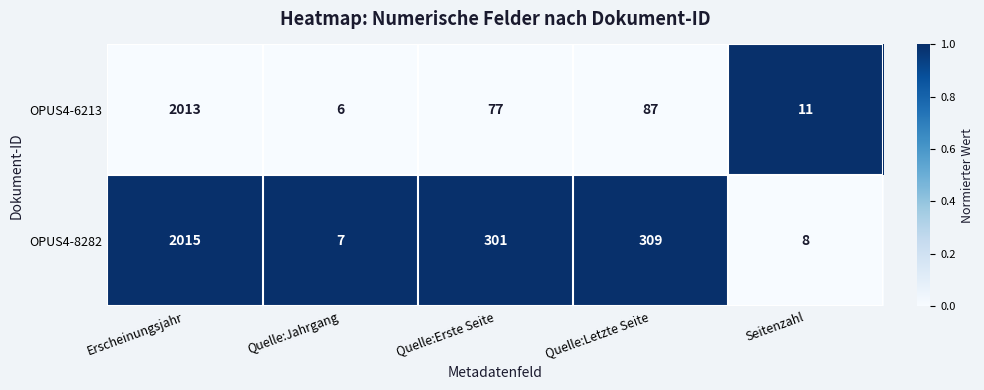

Where does the OPUS4-6213 series first go above 77?

Erscheinungsjahr